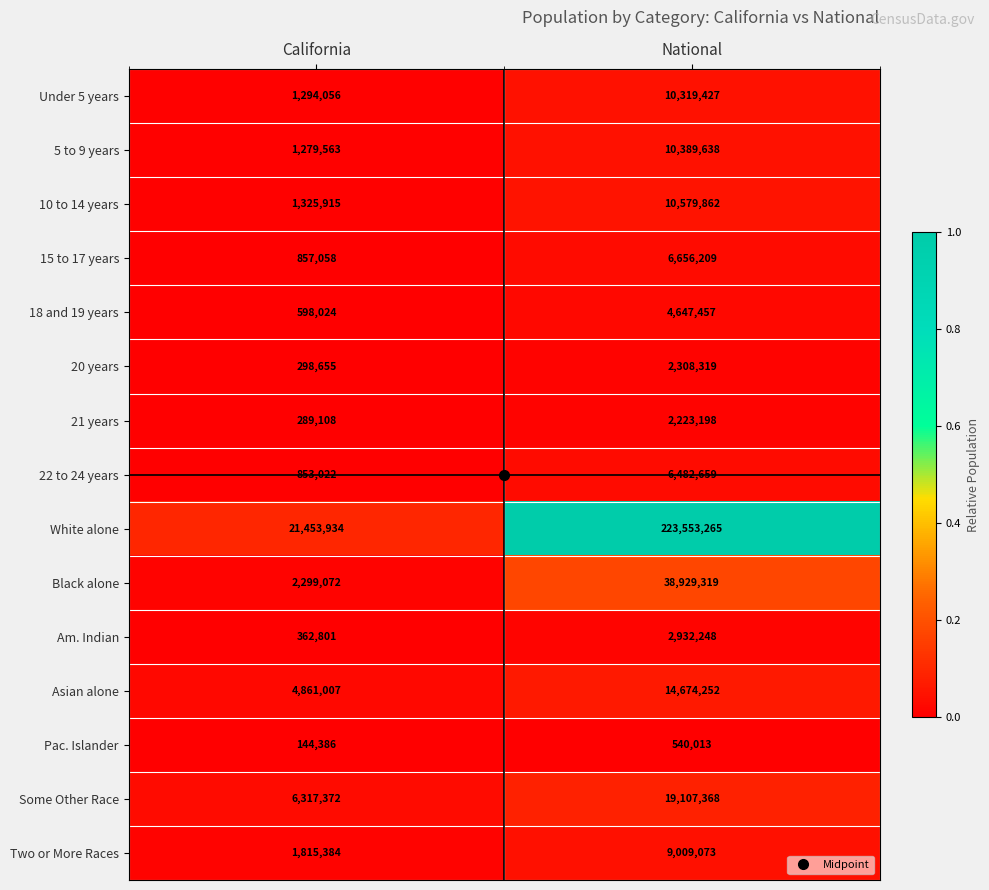

Which series changed the most between California and National?

White alone